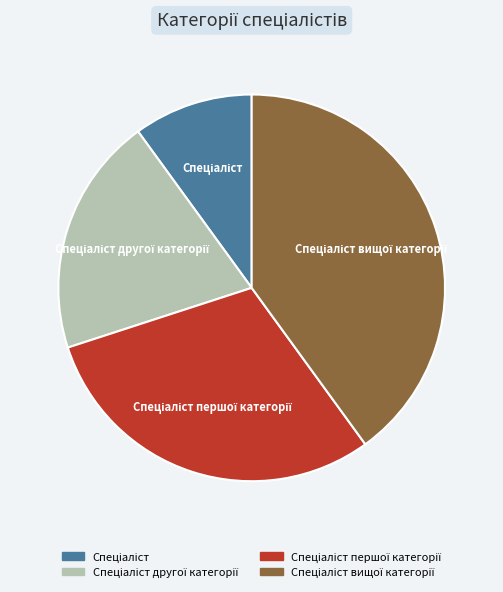

Is there any slice that represents more than half of the pie?

No